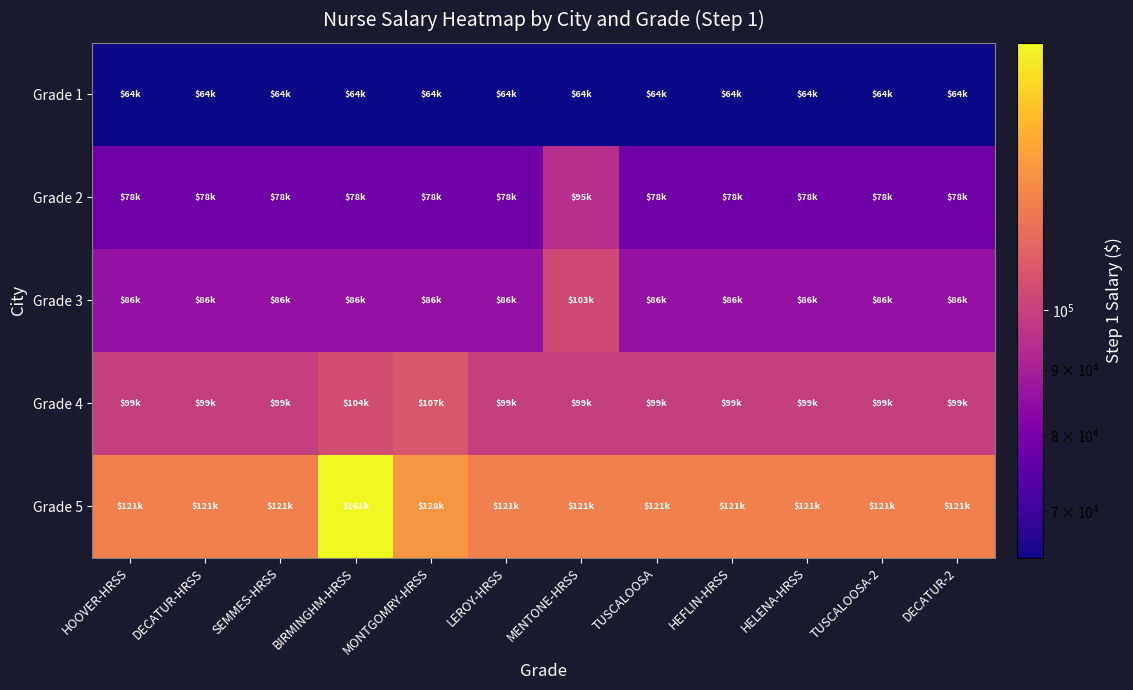

How many series are shown in this chart?

5